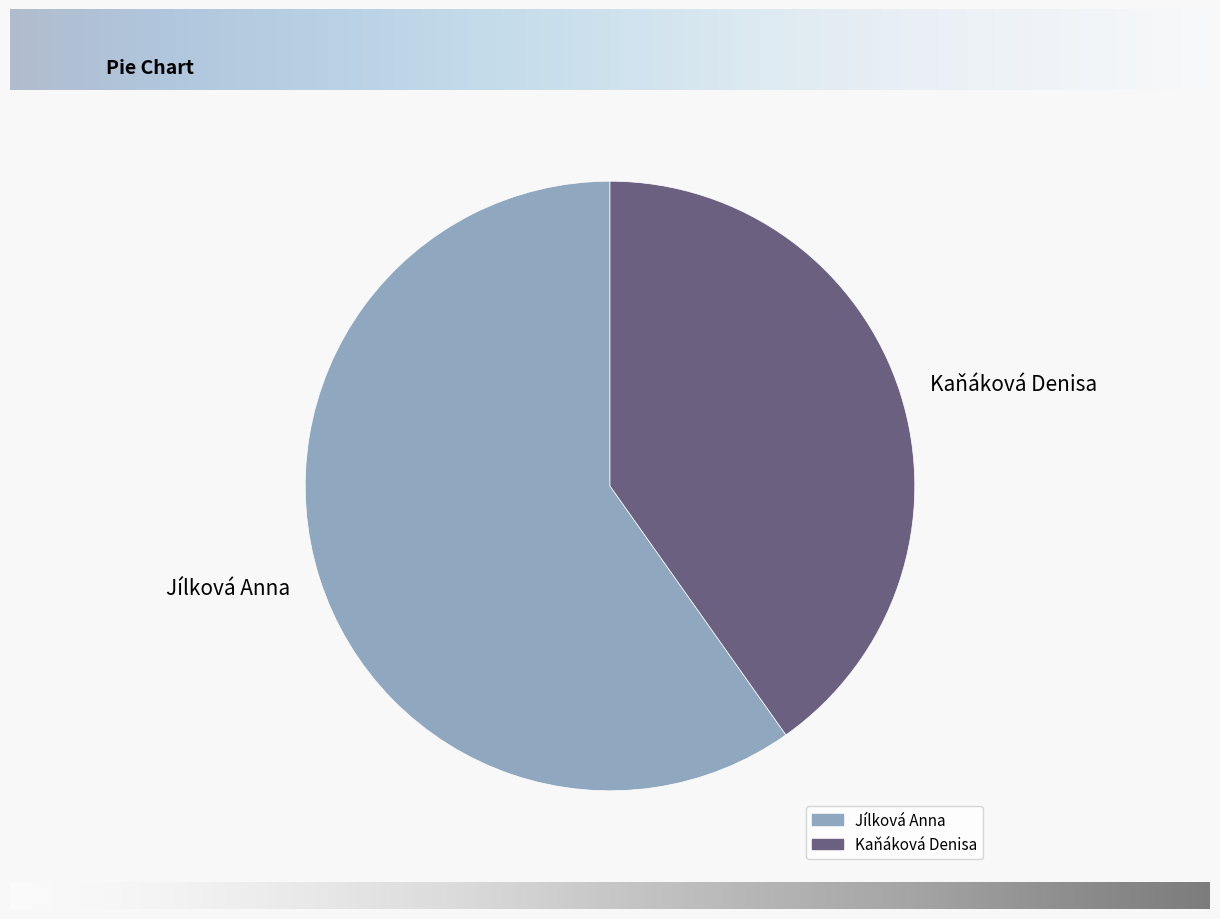

Which category accounts for the majority?

Jílková Anna